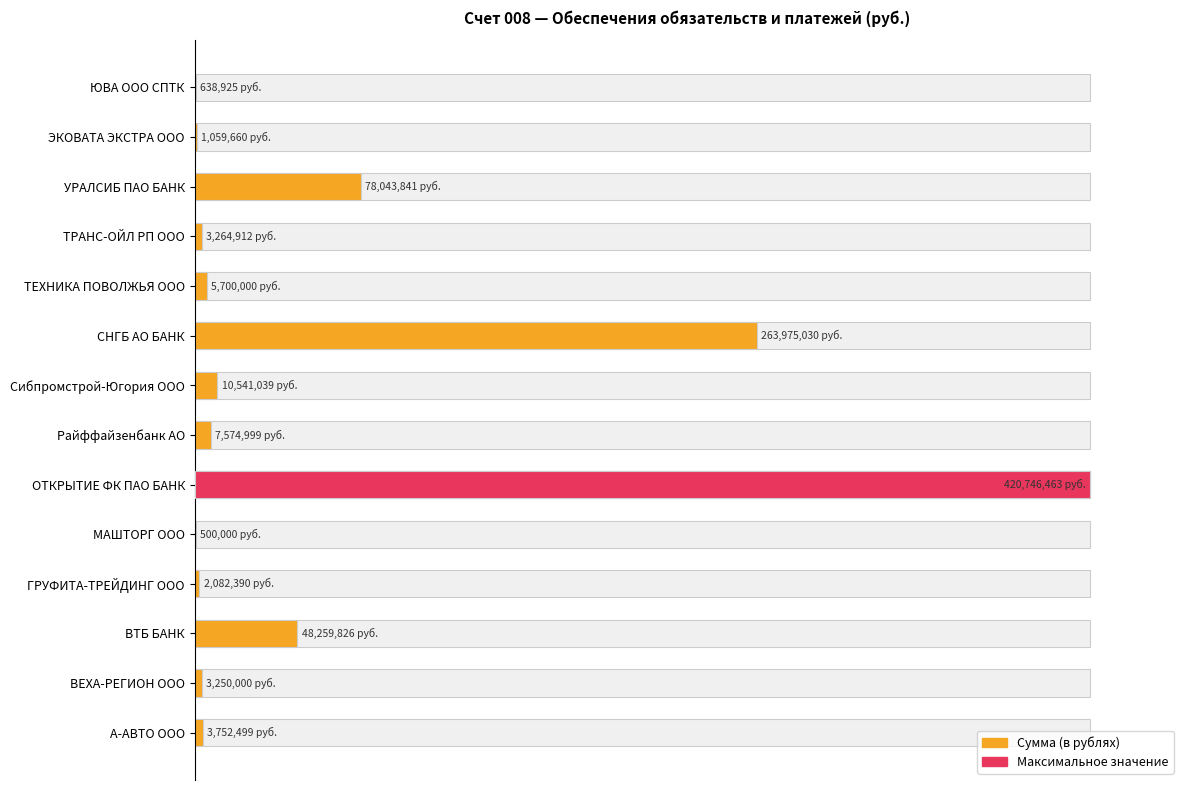

Reading left to right, extract all data points from this chart.

0.9	0.8	11.5	0.5	0.1	100.0	1.8	2.5	62.7	1.4	0.8	18.5	0.3	0.2